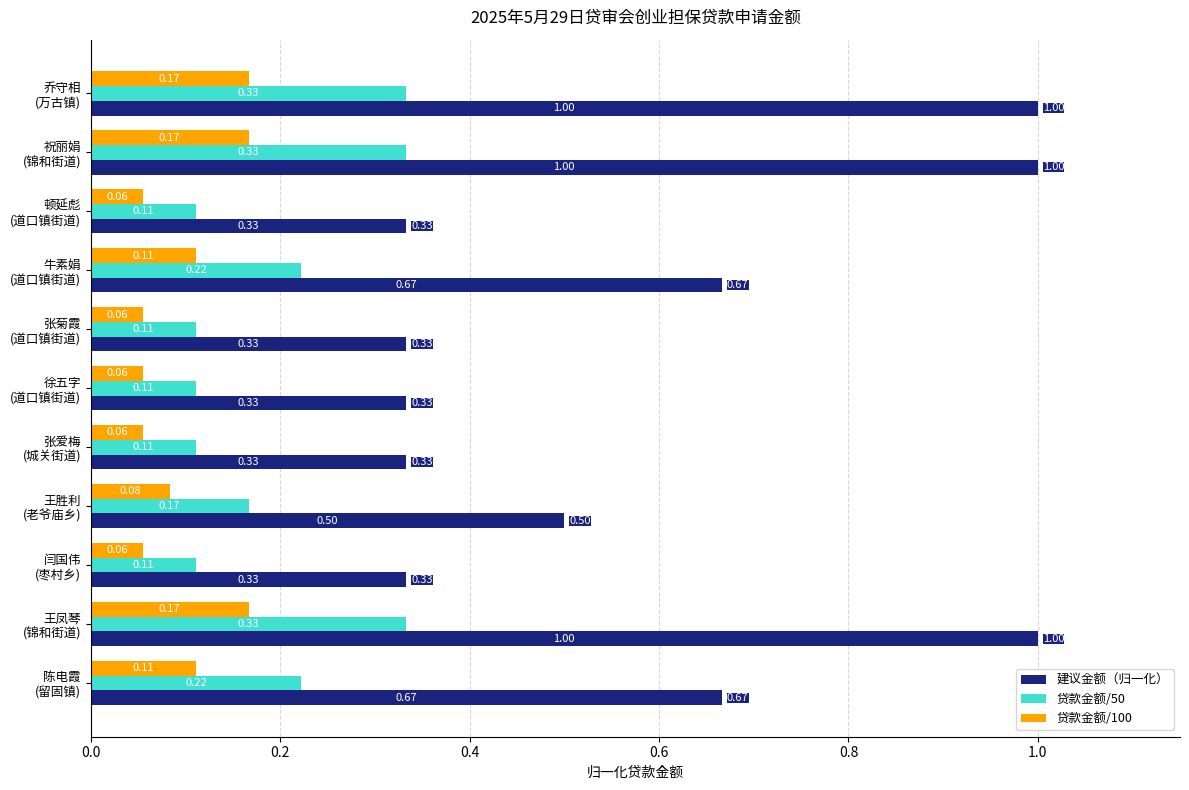

Which series has the widest spread of values?

建议金额（归一化）